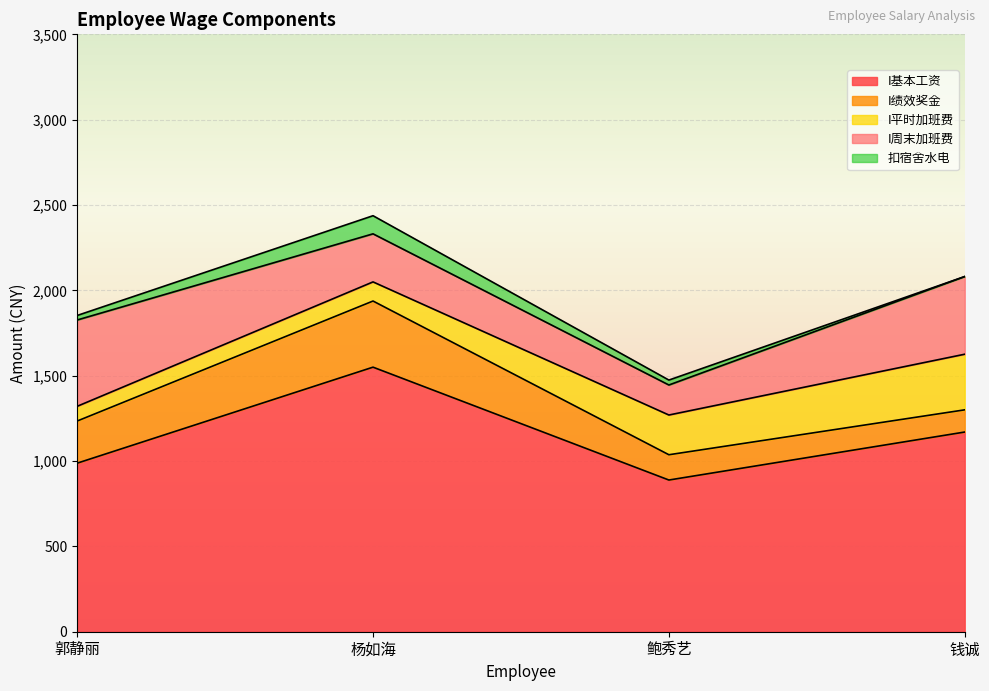

At 杨如海, list the series in order from largest to smallest.

I基本工资, I绩效奖金, I周末加班费, I平时加班费, 扣宿舍水电